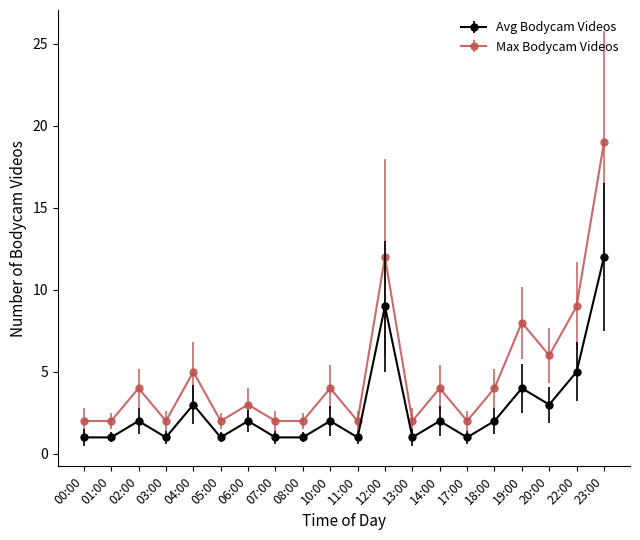

Reading left to right, list all the values displayed in this chart.

Avg Bodycam Videos: 1	1	2	1	3	1	2	1	1	2	1	9	1	2	1	2	4	3	5	12
Max Bodycam Videos: 2	2	4	2	5	2	3	2	2	4	2	12	2	4	2	4	8	6	9	19